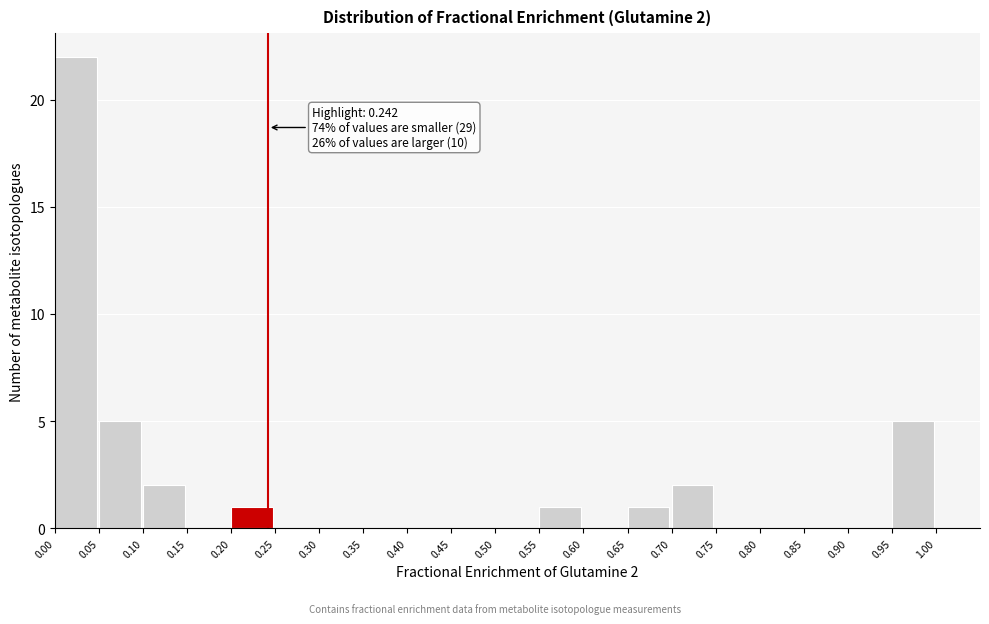

Over which range of the x-axis is the bar tallest?

0.00 to 0.05